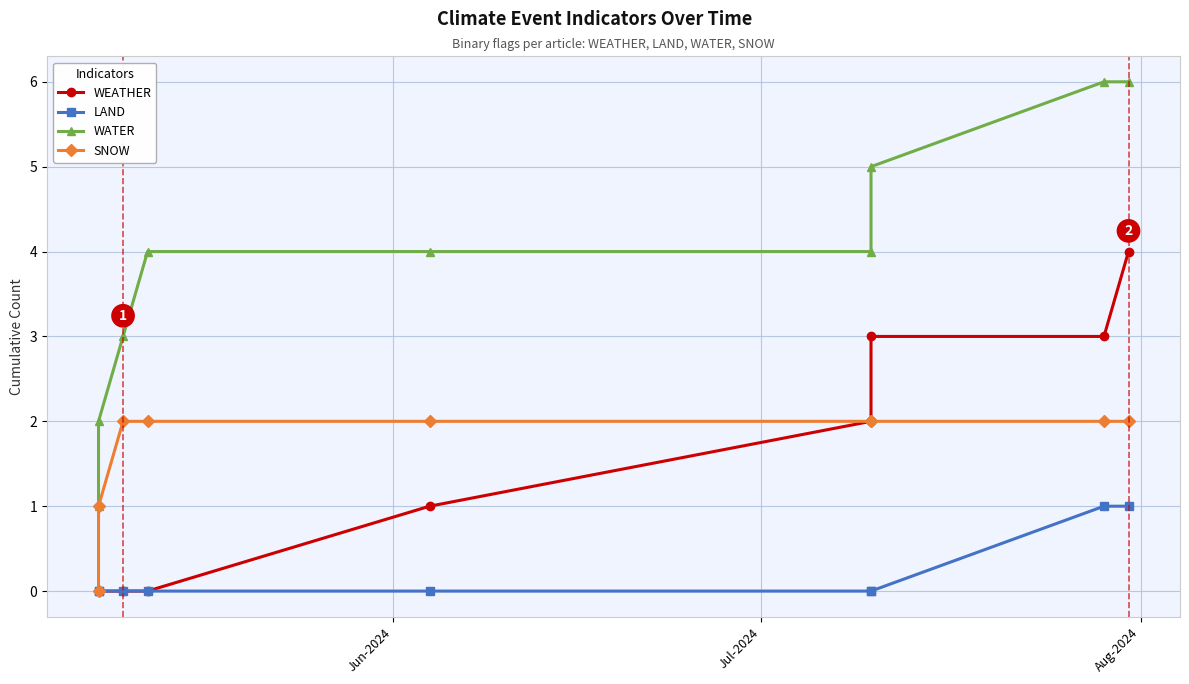

True or false: LAND has more than 0 interior local peaks.

False